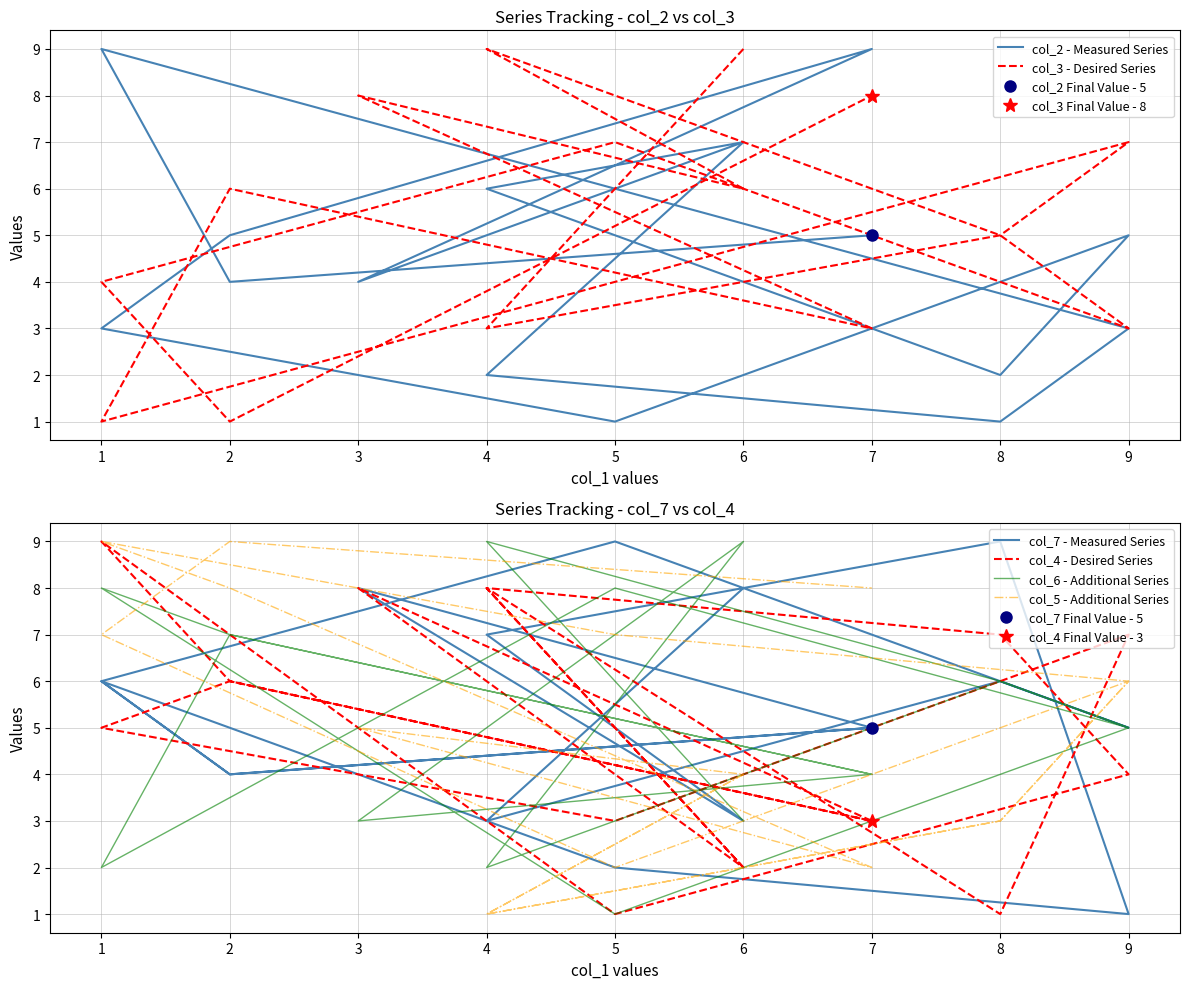

In col_6 - Additional Series, how many points are lower than both neighbors (excluding endpoints)?

5